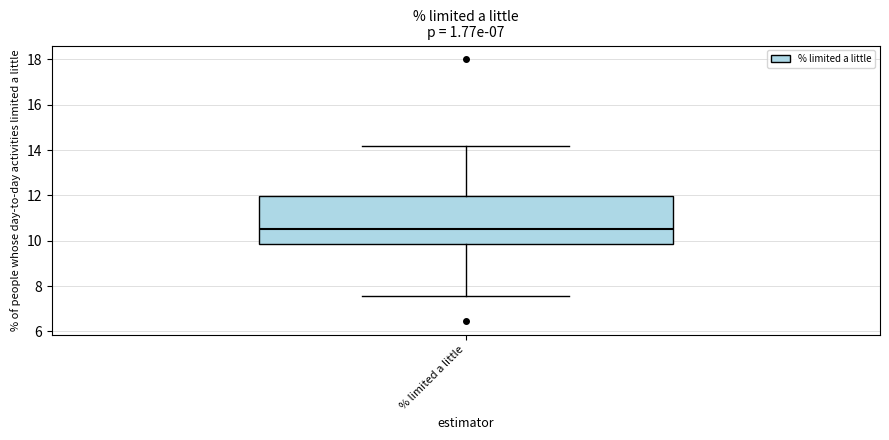

Where is the lower edge of the box for % limited a little on the y-axis? The values are not printed on the chart, so give them approximately, as read against the axis.

9.8